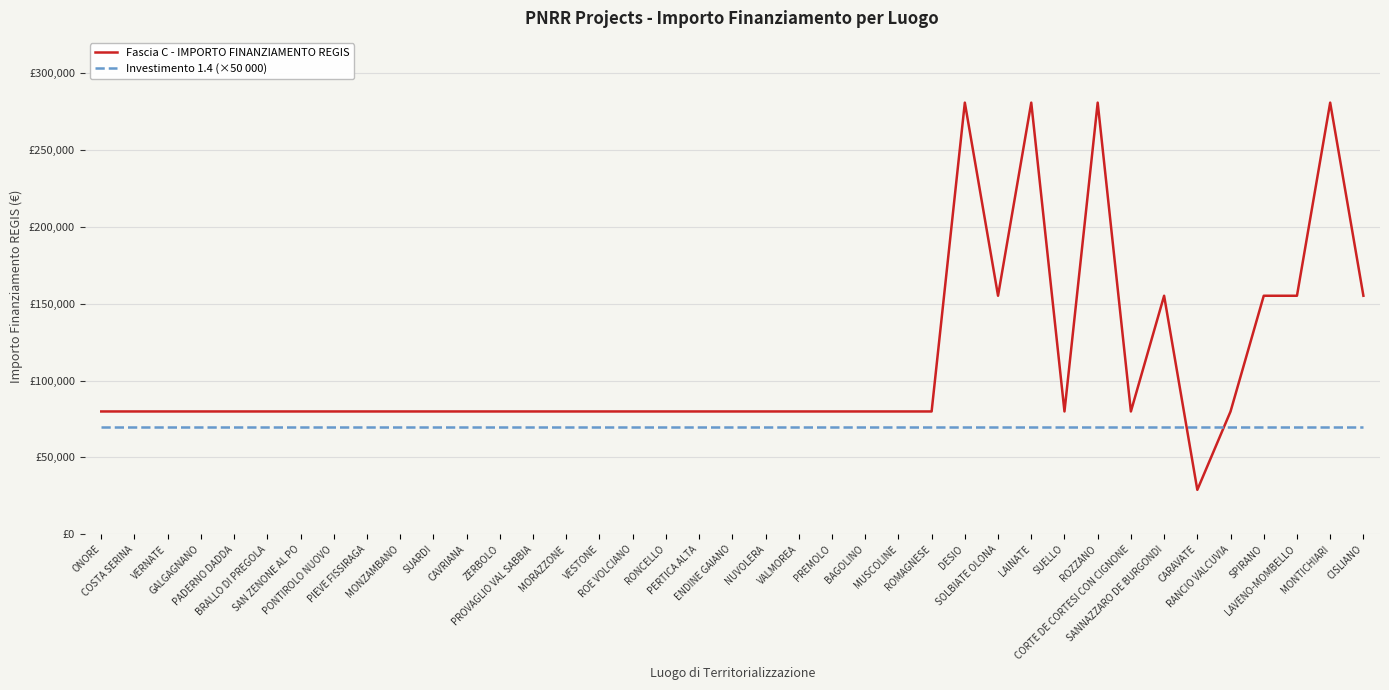

Rank the series by their maximum value, from lowest to highest.

Investimento 1.4 (×50 000), Fascia C - IMPORTO FINANZIAMENTO REGIS